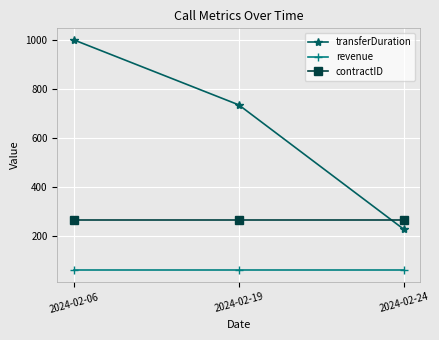

What is the minimum value shown in the chart?

60